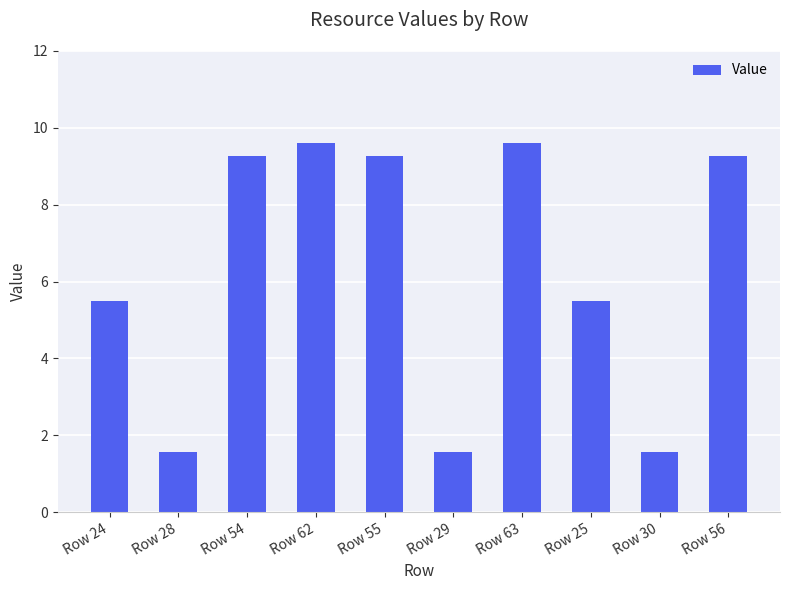

What is the smallest value displayed?

1.6